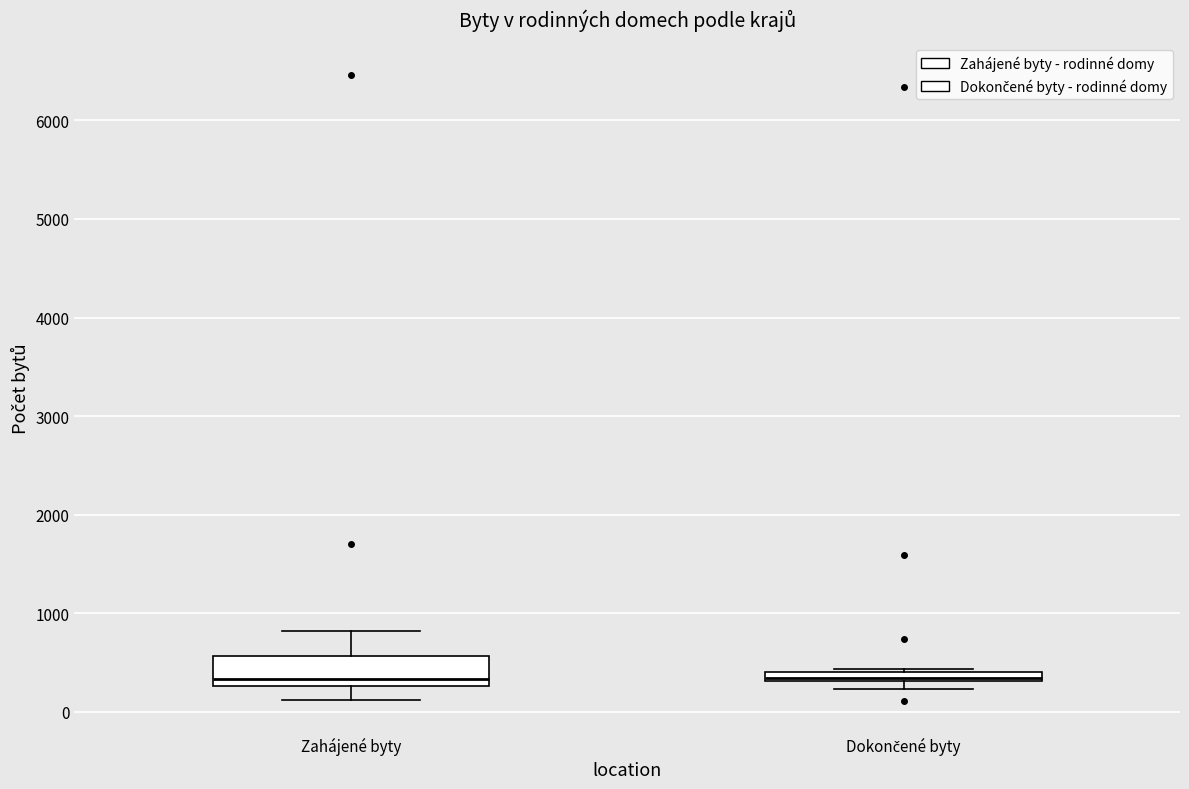

Which box is the tallest, from its lower edge to its upper edge?

Zahájené byty